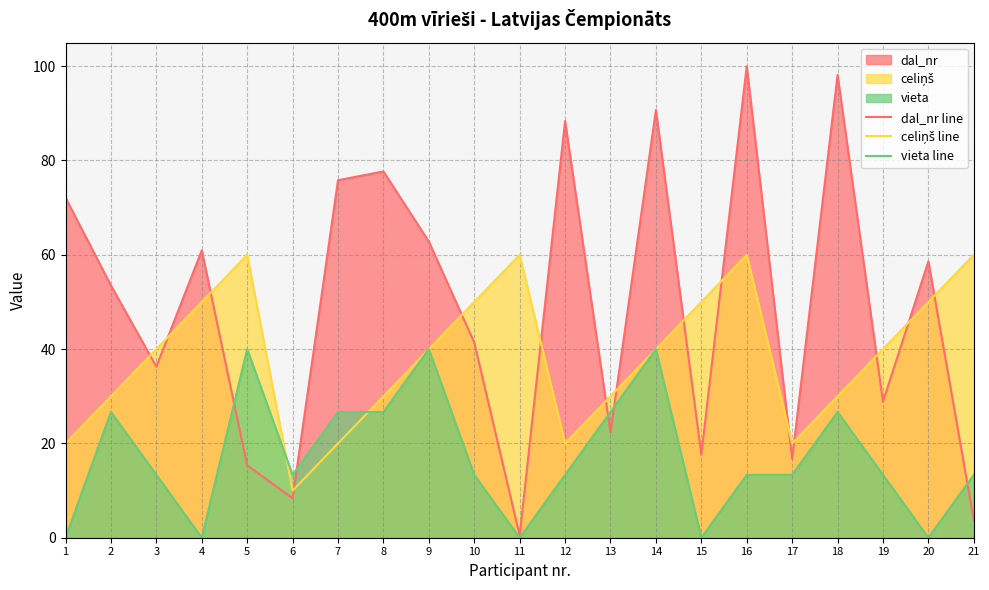

Where is the first local maximum for celiņš line?

5